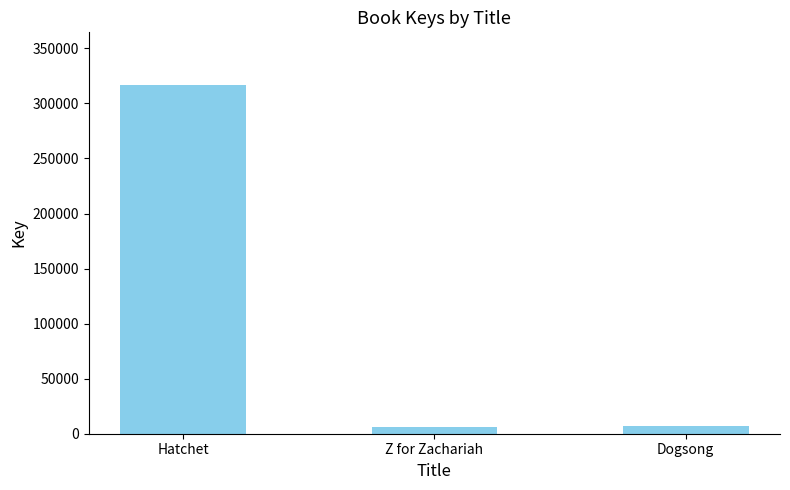

What is the change in value from Hatchet to Z for Zachariah?

-311098